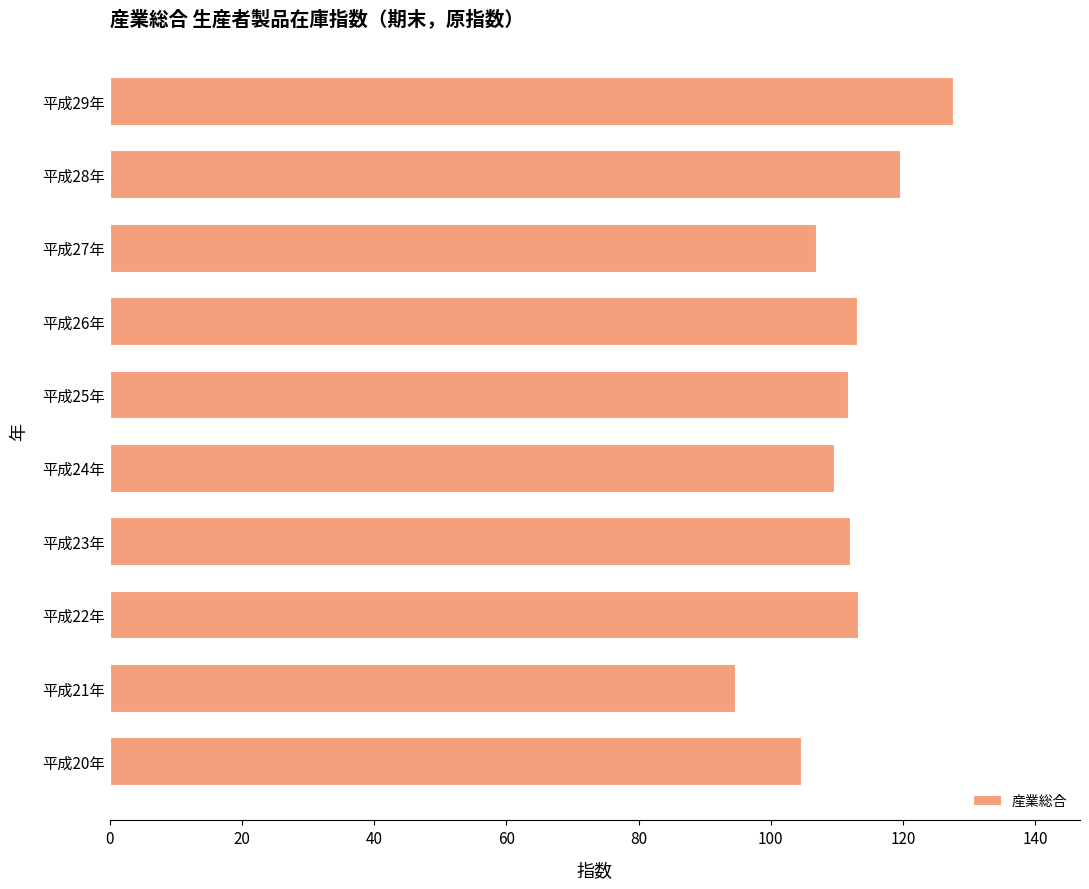

Does the chart contain any negative values?

No